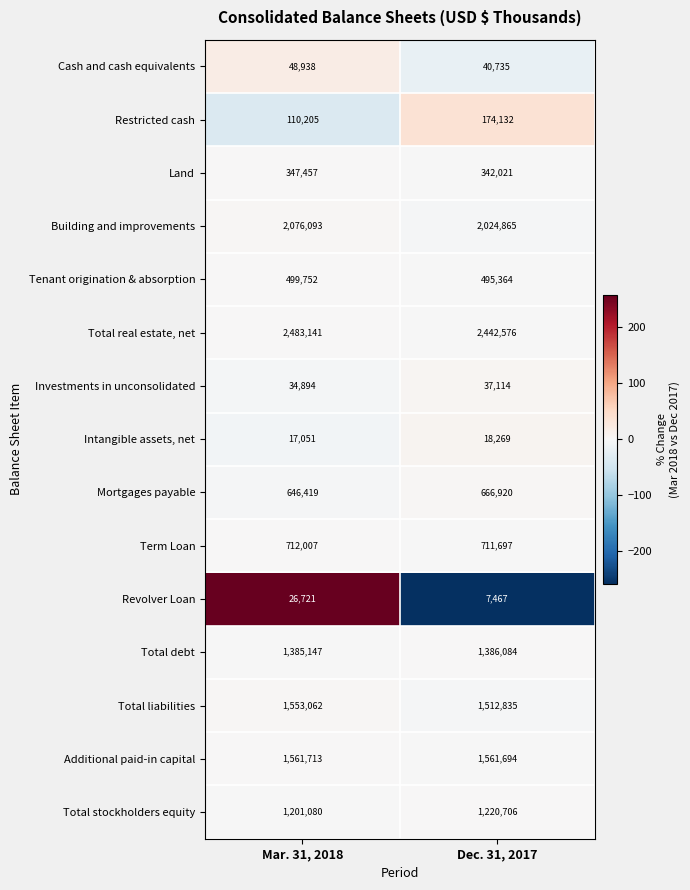

True or false: Revolver Loan has a value of 12318 at Mar. 31, 2018.

False